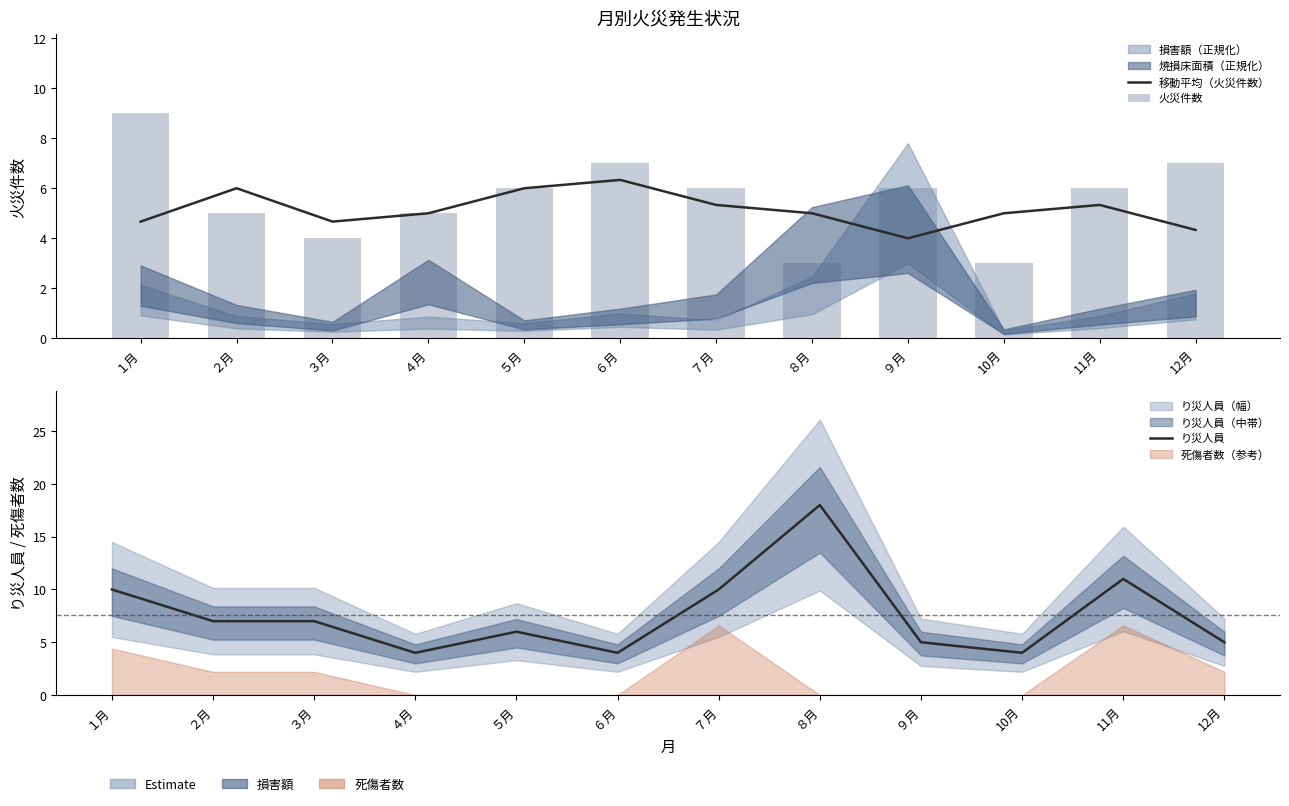

What is the maximum value for 移動平均（火災件数）?

6.3